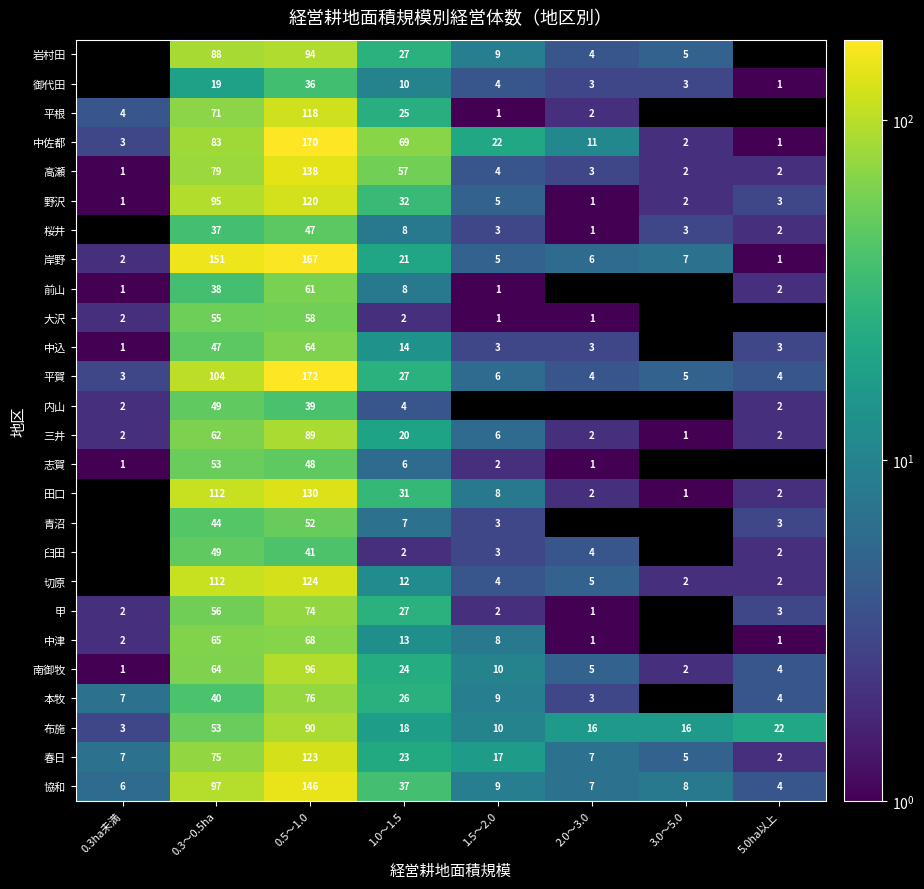

What is the difference between the highest and lowest values at 3.0～5.0?

15.0